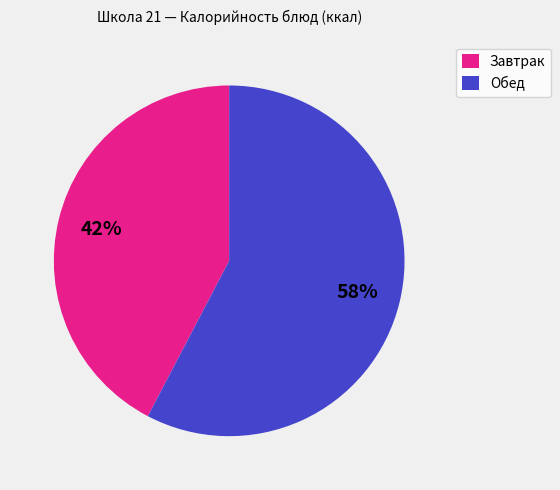

Combined, do Обед and Завтрак account for over 50%?

Yes